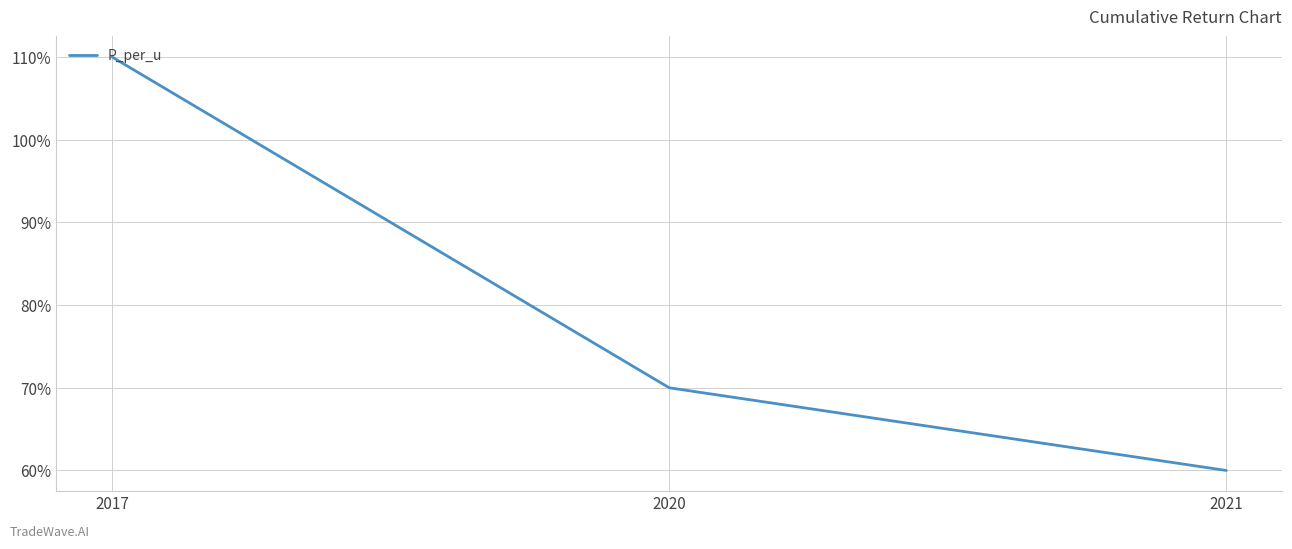

True or false: the data shows 1.1 at 2017.

True